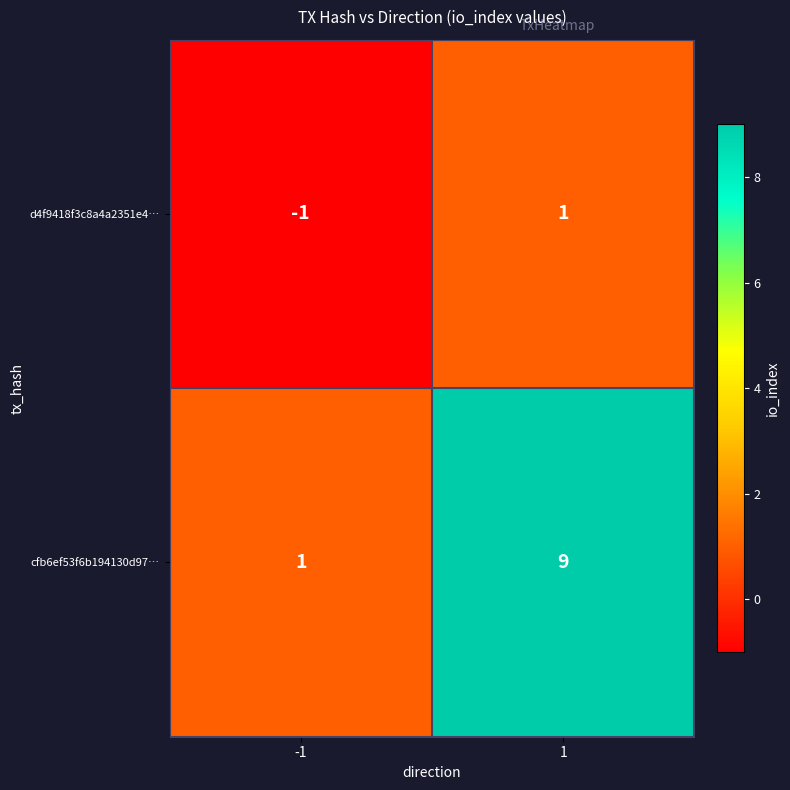

Which series has the widest spread of values?

cfb6ef53f6b194130d97…